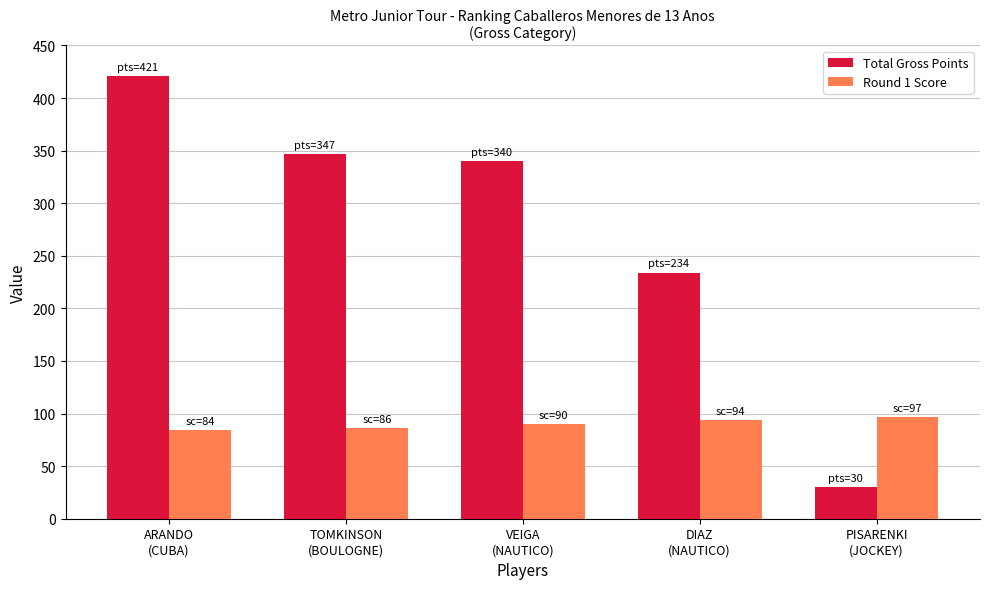

The Round 1 Score series shows 47 at TOMKINSON
(BOULOGNE). True or false?

False